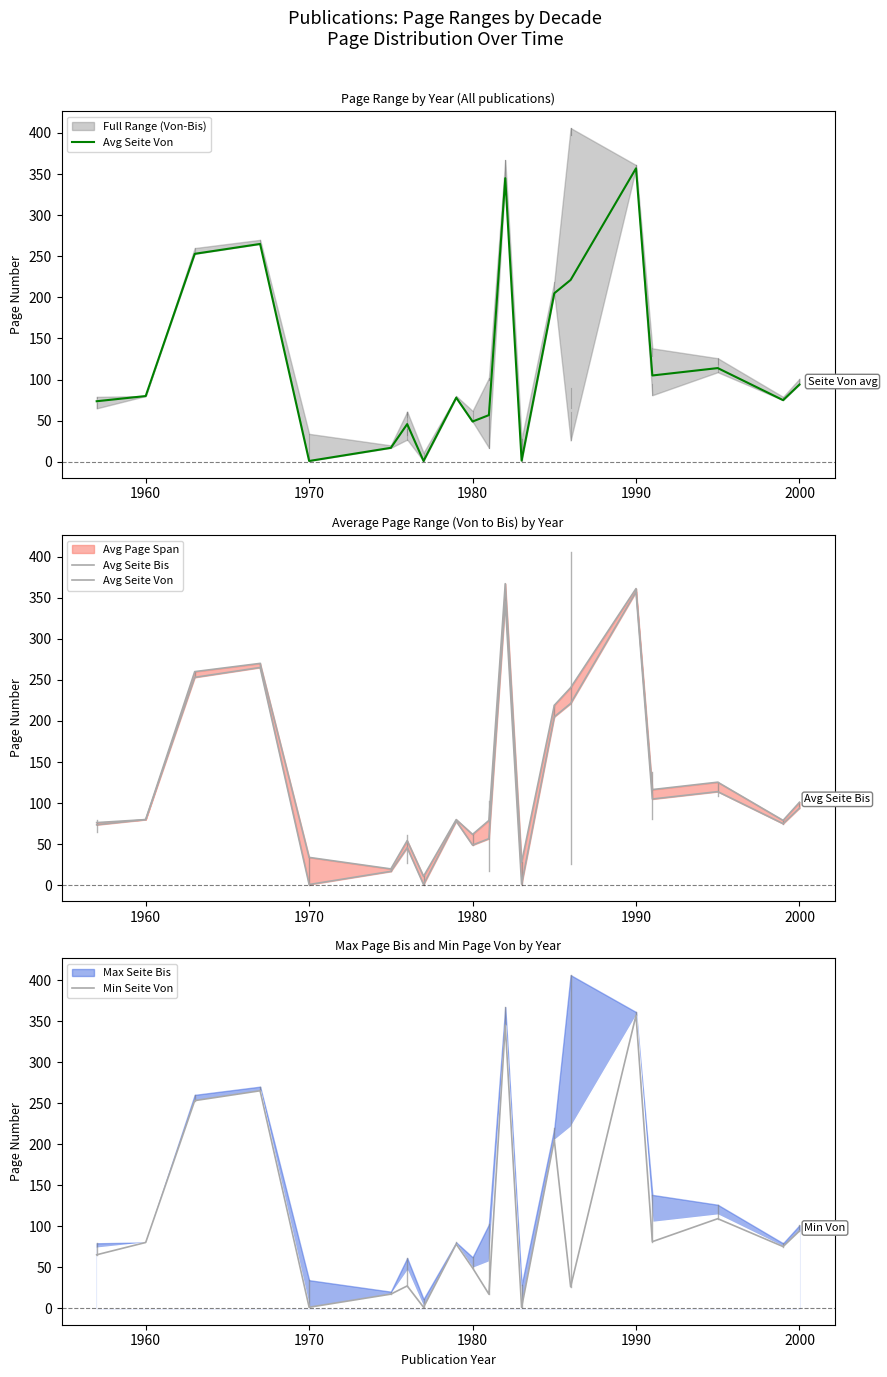

At which label does Min Seite Von reach its peak?

1990